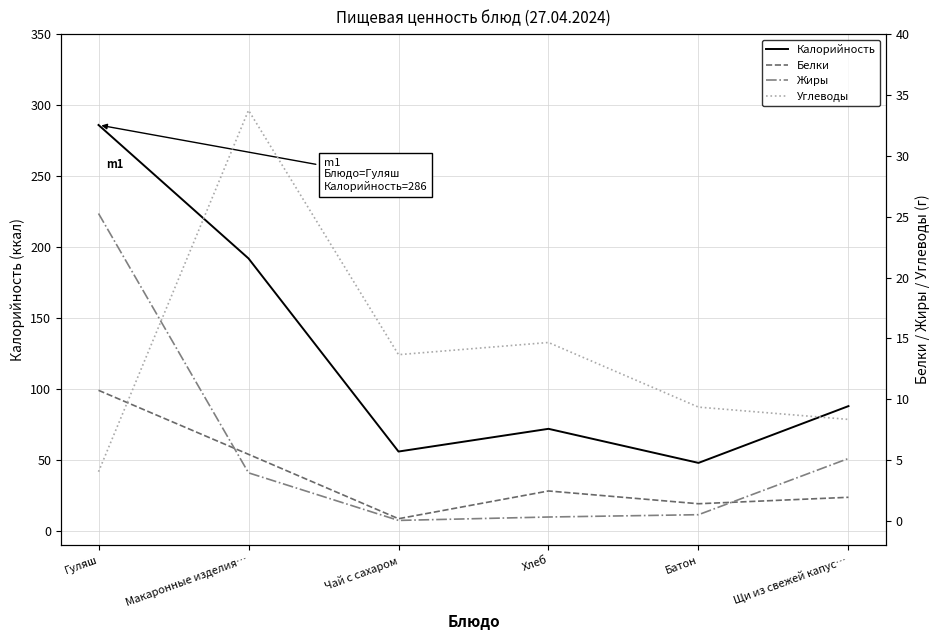

List the series in order of their peak value, highest first.

Калорийность, Углеводы, Жиры, Белки